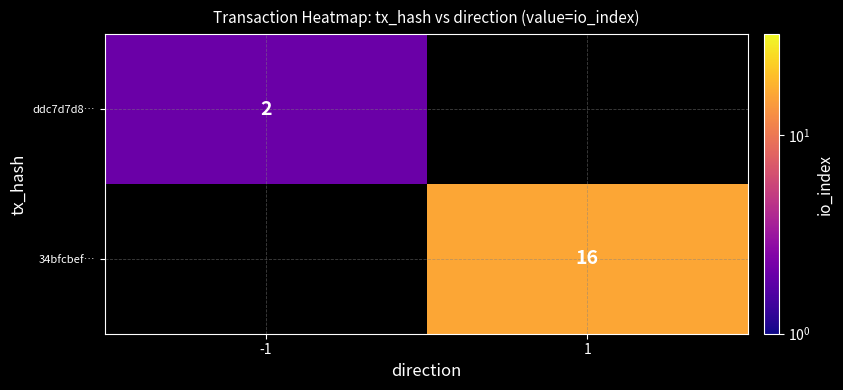

The ddc7d7d8… series shows 1 at -1. True or false?

False